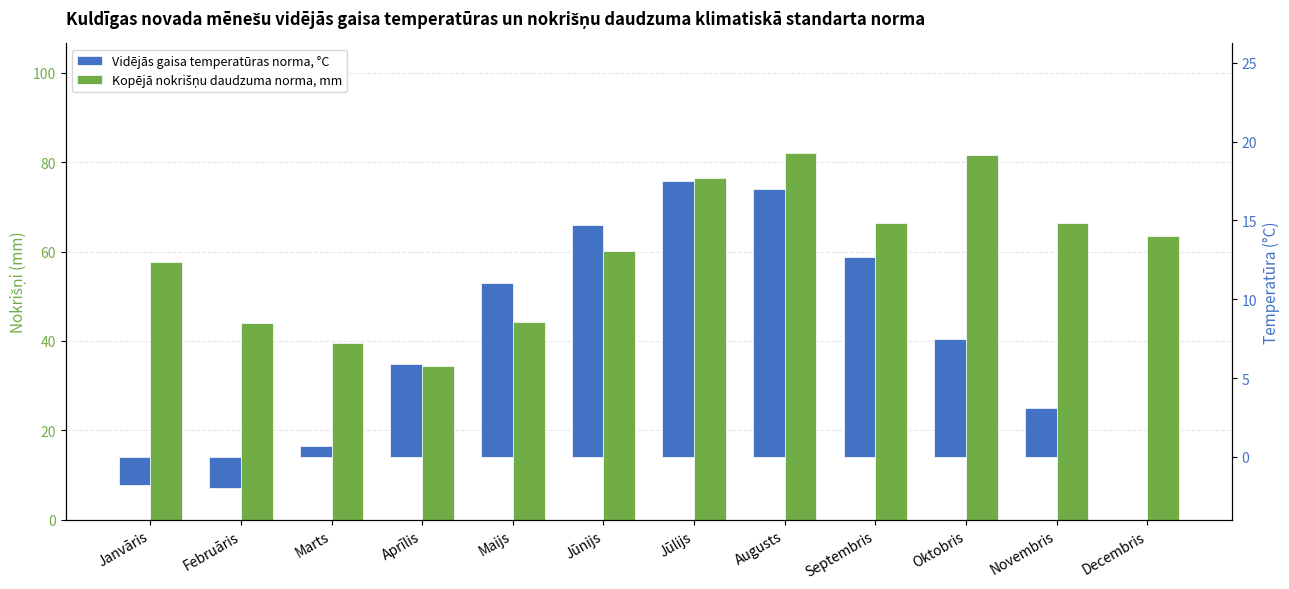

Reading left to right, transcribe all the data shown in this chart.

Kopējā nokrišņu daudzuma norma, mm: Janvāris=57.6	Februāris=44.0	Marts=39.5	Aprīlis=34.4	Maijs=44.2	Jūnijs=60.1	Jūlijs=76.5	Augusts=82.0	Septembris=66.4	Oktobris=81.7	Novembris=66.4	Decembris=63.5
Vidējās gaisa temperatūras norma, °C: Janvāris=-1.8	Februāris=-2.0	Marts=0.7	Aprīlis=5.9	Maijs=11.0	Jūnijs=14.7	Jūlijs=17.5	Augusts=17.0	Septembris=12.7	Oktobris=7.5	Novembris=3.1	Decembris=0.0